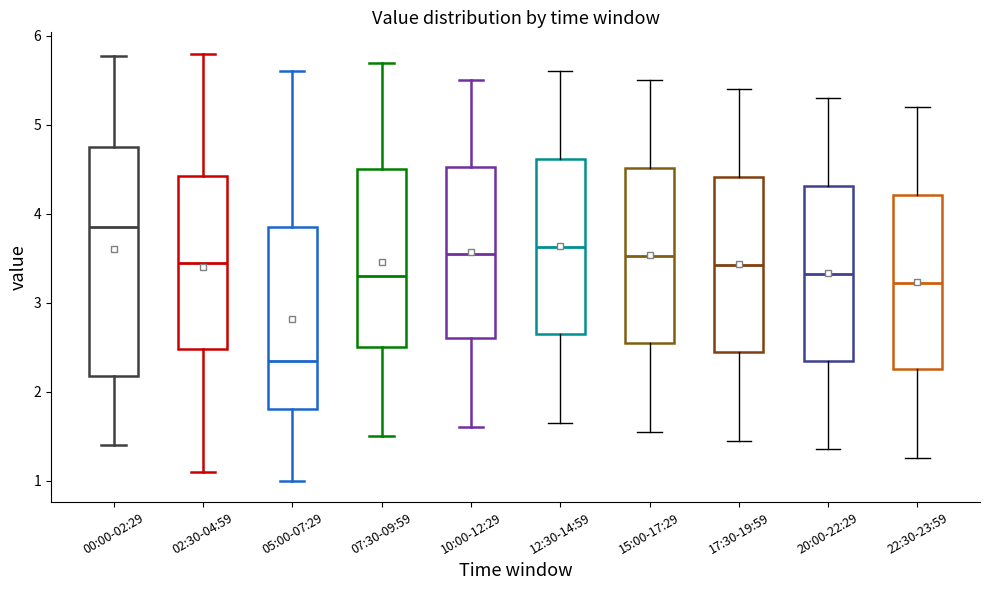

Which box's median line is the highest?

00:00-02:29